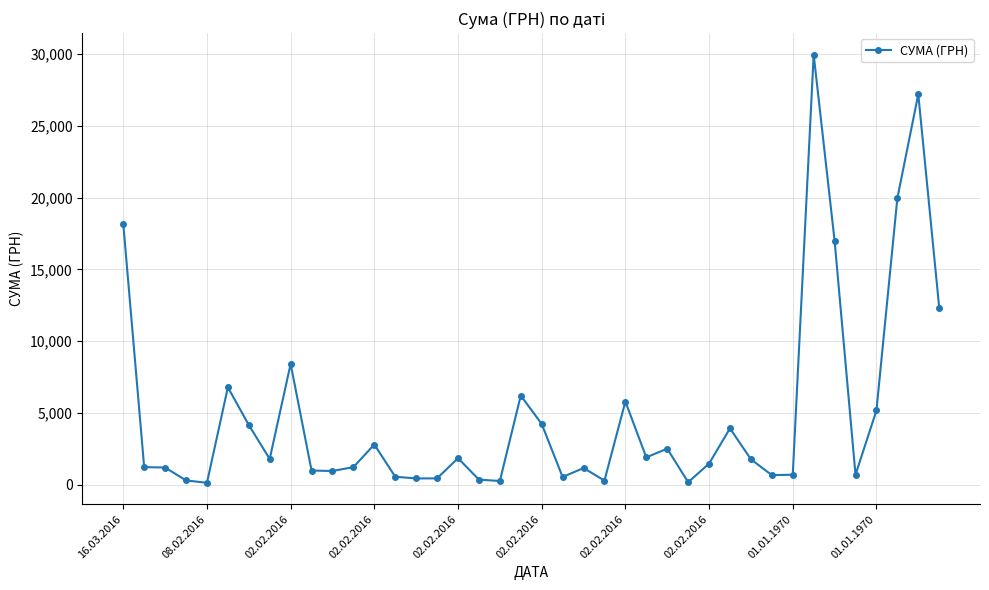

What is the greatest value displayed?

29970.0